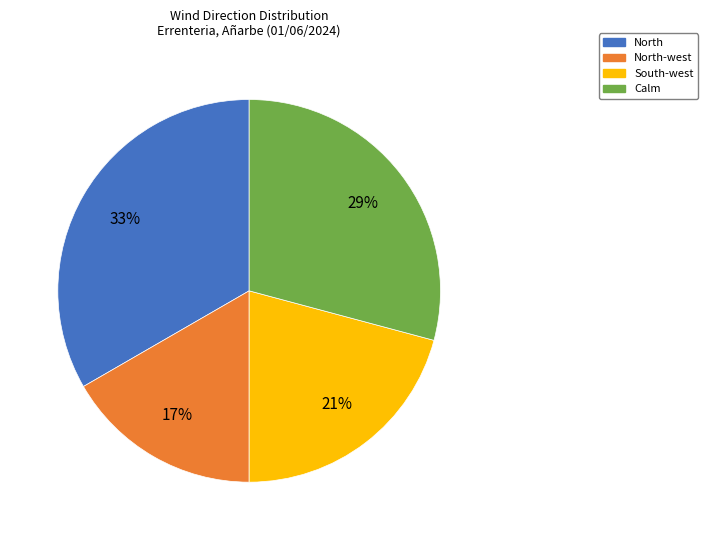

How many segments does this pie chart have?

4